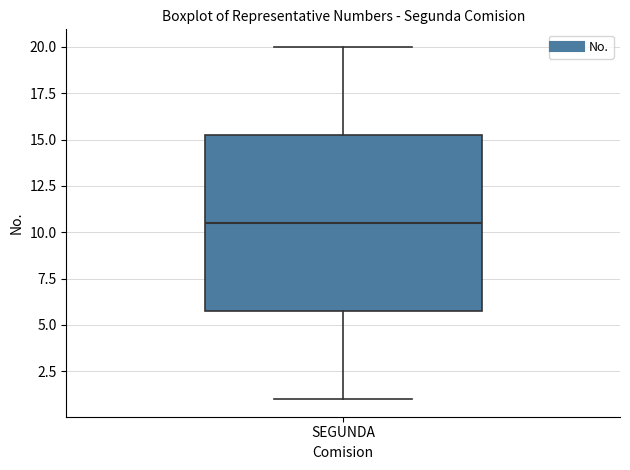

Transcribe this box plot: give where the median line is, the range the box spans, and where the two whiskers end, as read against the y-axis. The values are not printed on the chart, so give them approximately, as read against the axis.

median 10.5, box 6.0 to 15.5, whiskers 1.0 to 20.0